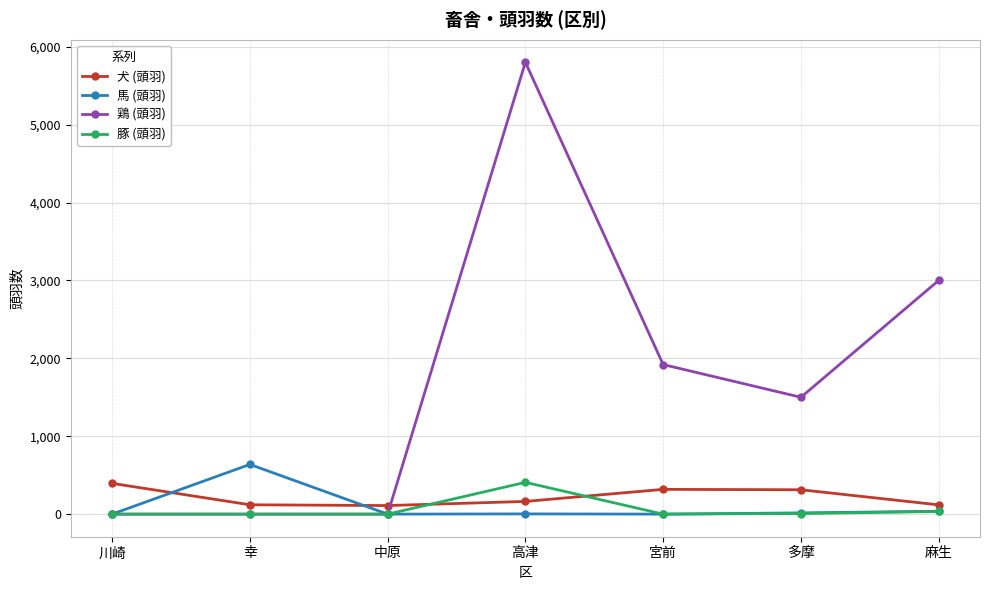

Where is 鶏 (頭羽) nearest to the value 2900?

麻生